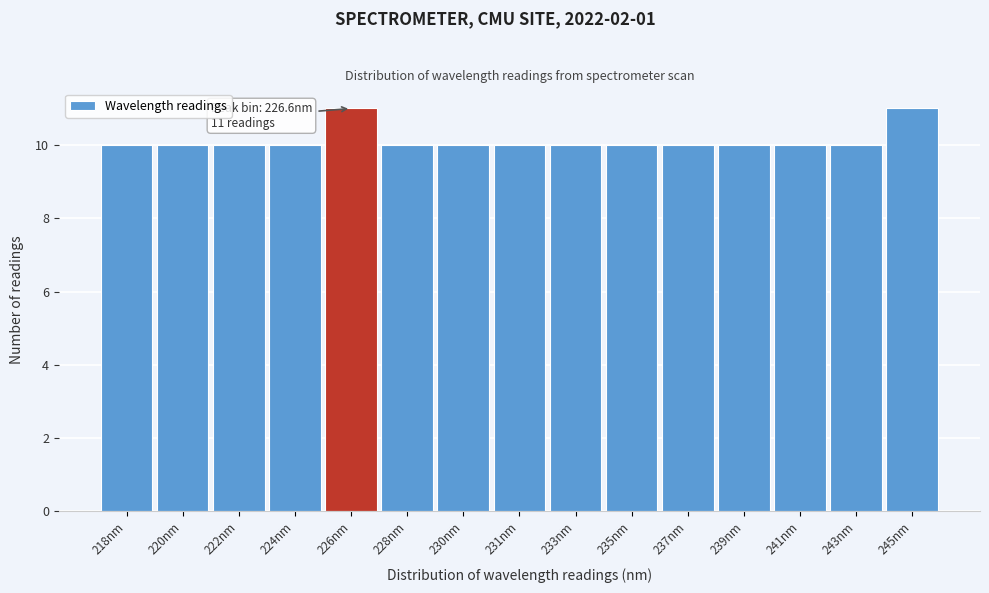

Reading left to right, extract all data points from this chart.

10	10	10	10	11	10	10	10	10	10	10	10	10	10	11